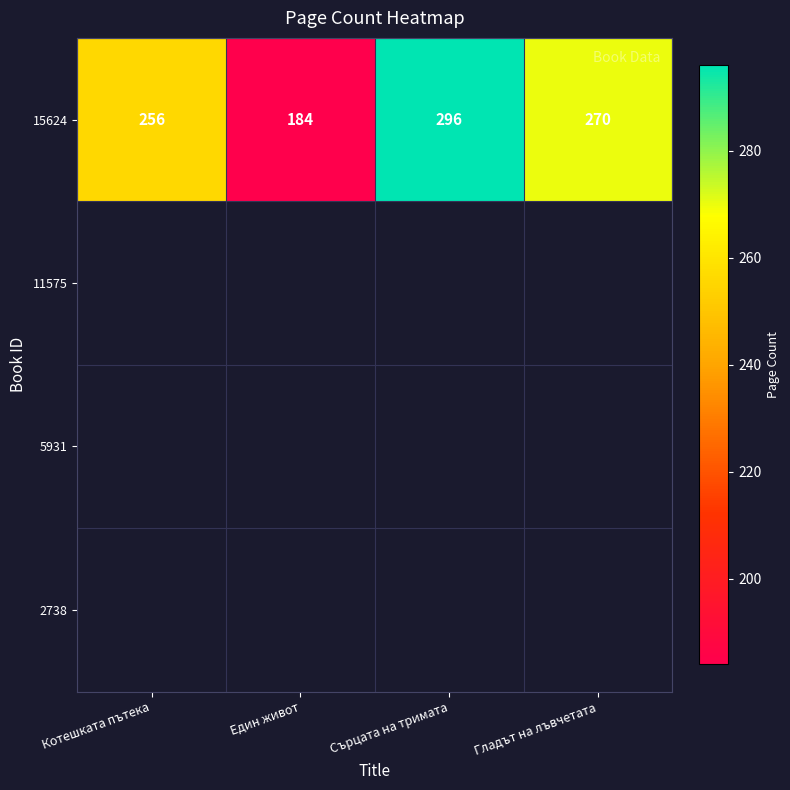

List the labels in order of value, smallest first.

Един живот, Котешката пътека, Гладът на лъвчетата, Сърцата на тримата